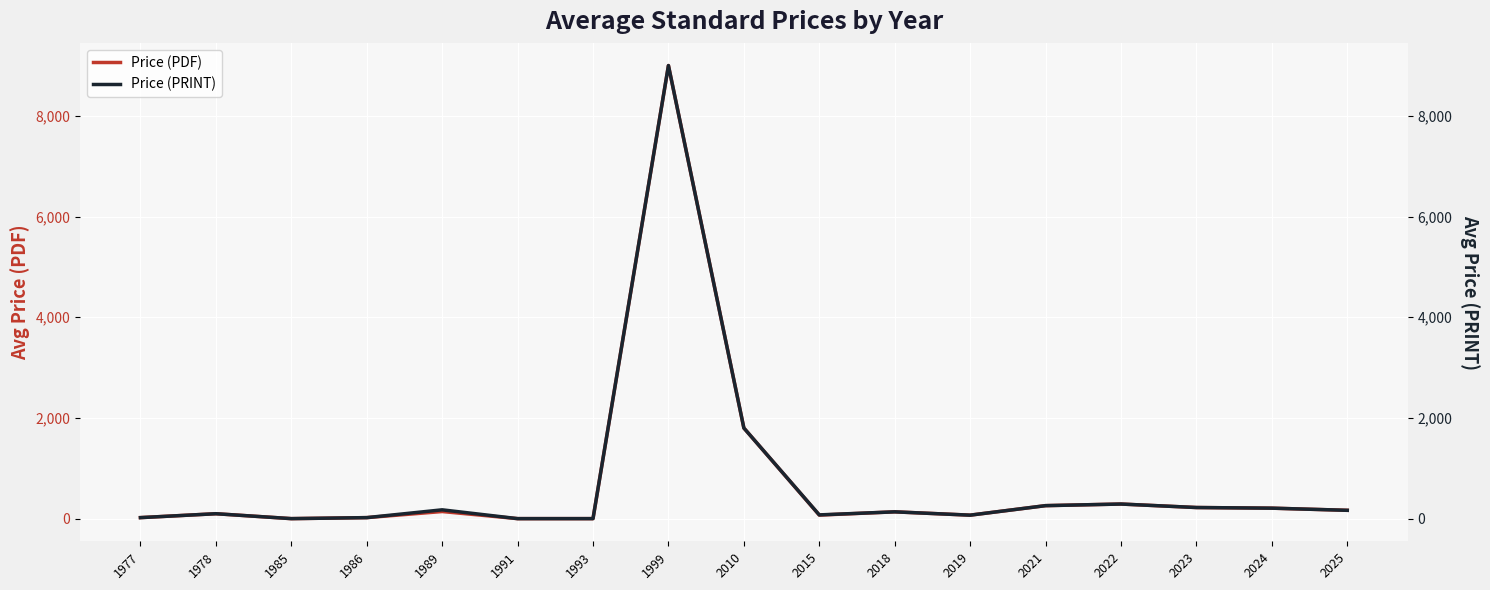

Which series has the largest range (max minus min)?

Price (PDF)